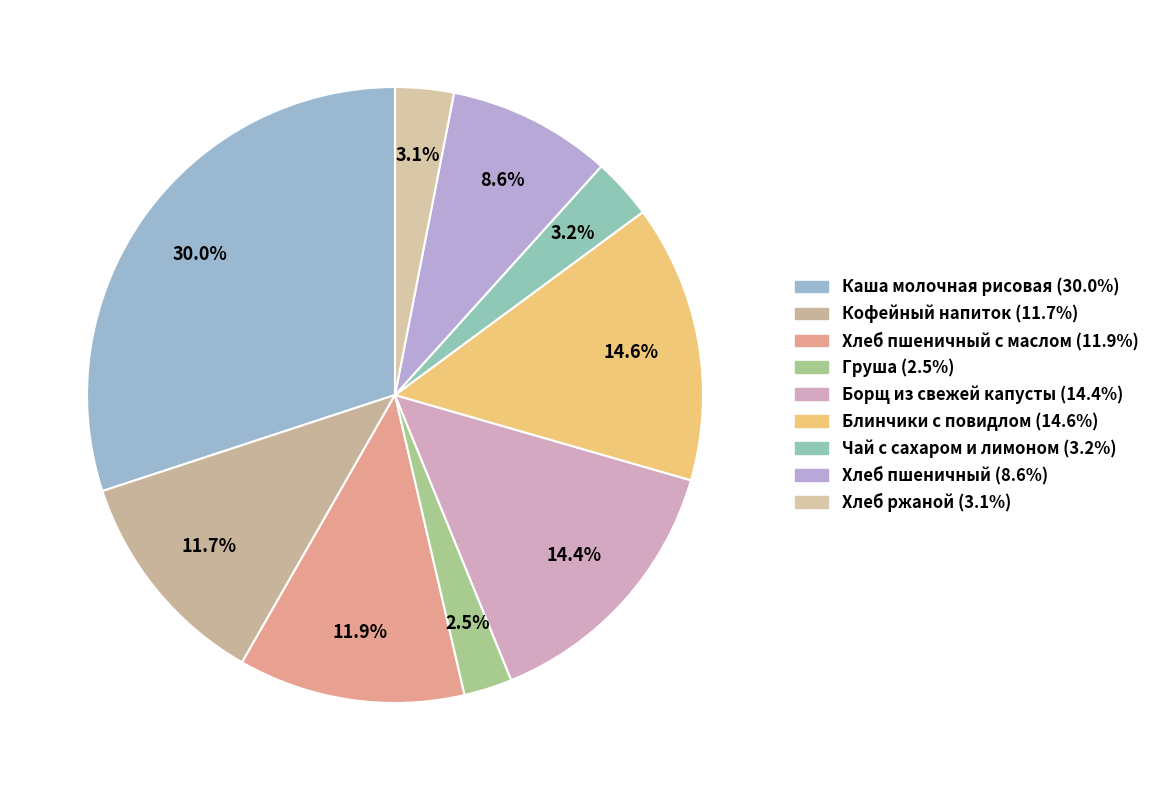

Which category has the smallest portion of the pie?

Груша